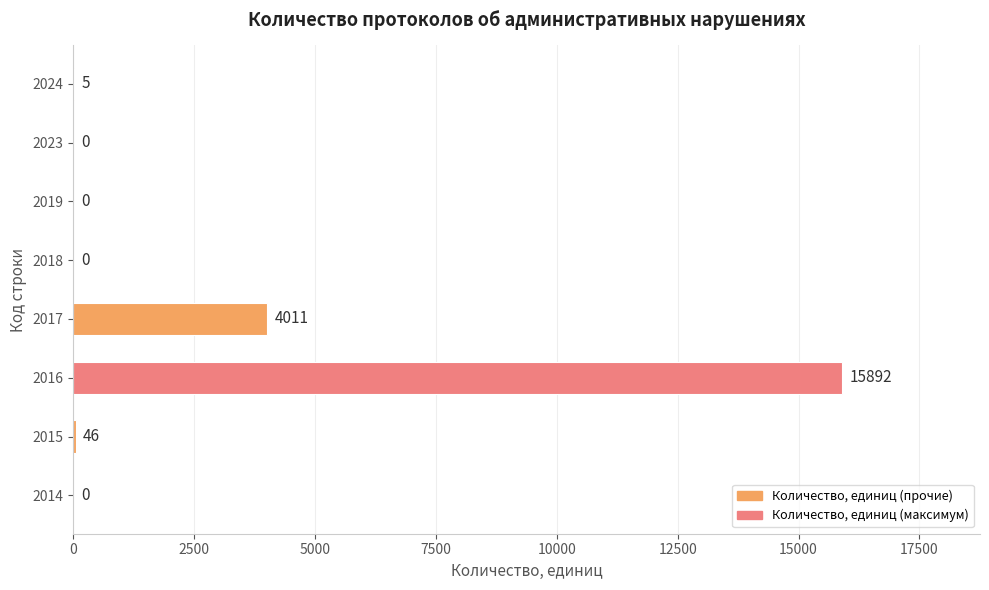

Is it true that the value at 2019 is 0?

True